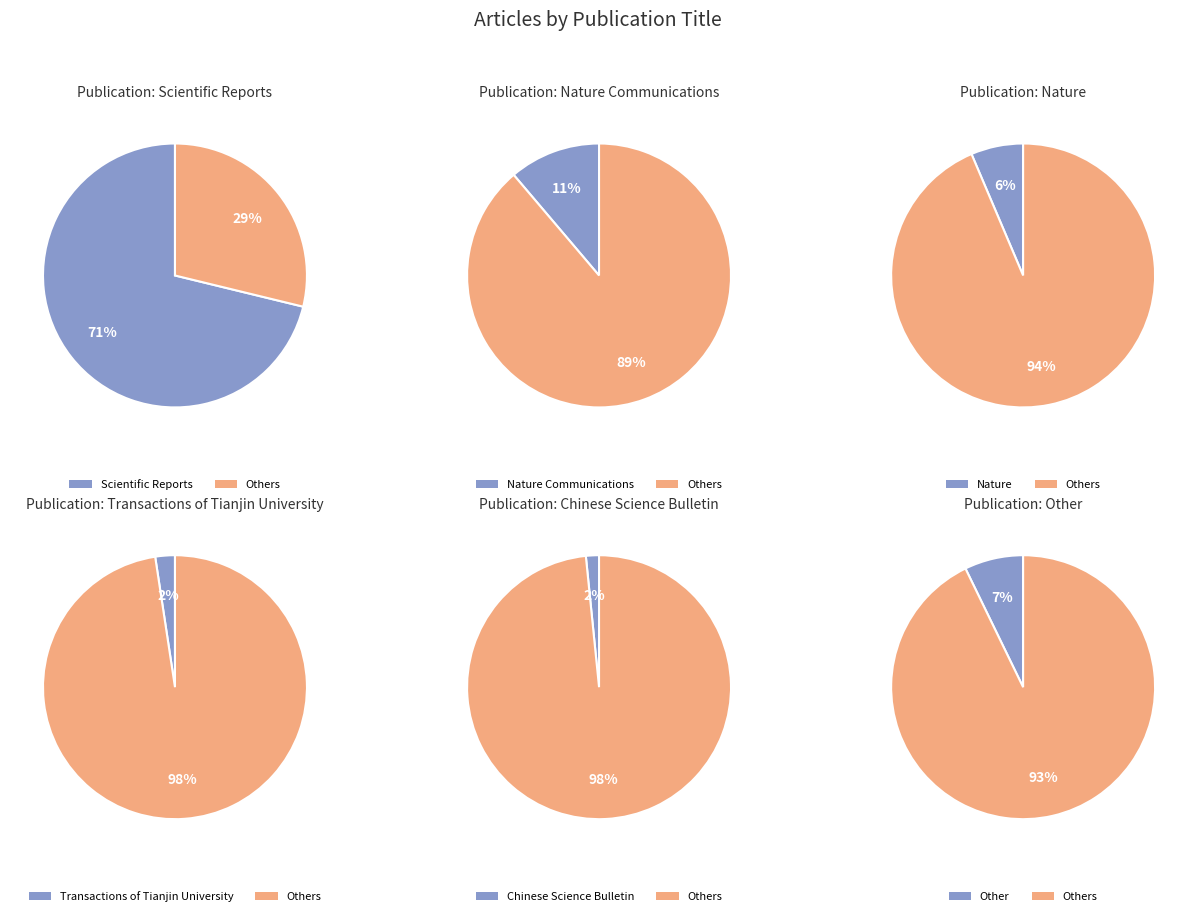

To the nearest percent, what is the combined percentage of Nature Communications and Other?

18%